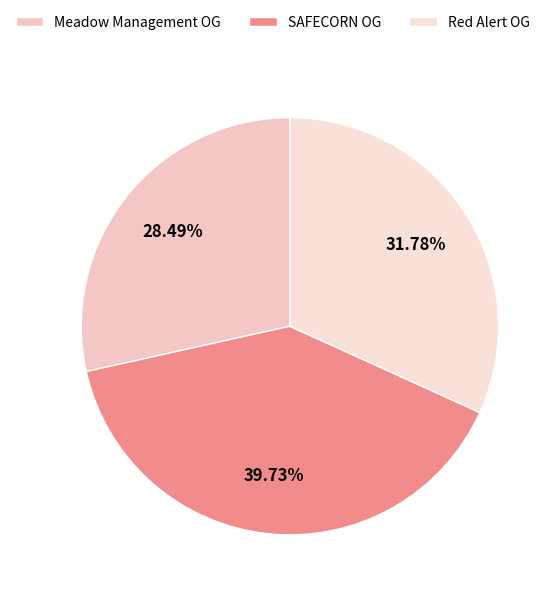

How many slices are in this pie chart?

3